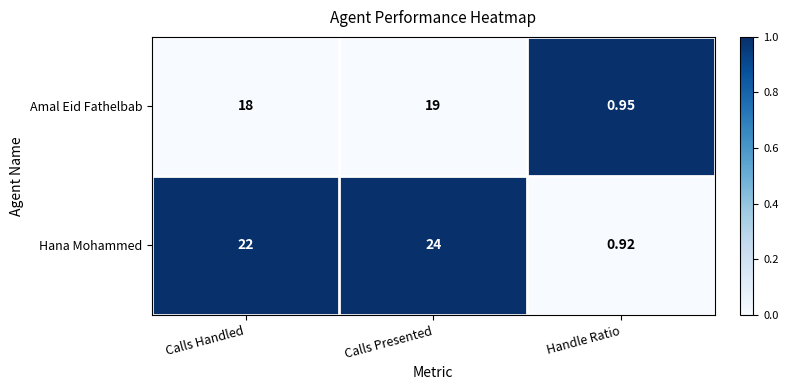

Rank the categories by Amal Eid Fathelbab value from highest to lowest.

Calls Presented, Calls Handled, Handle Ratio